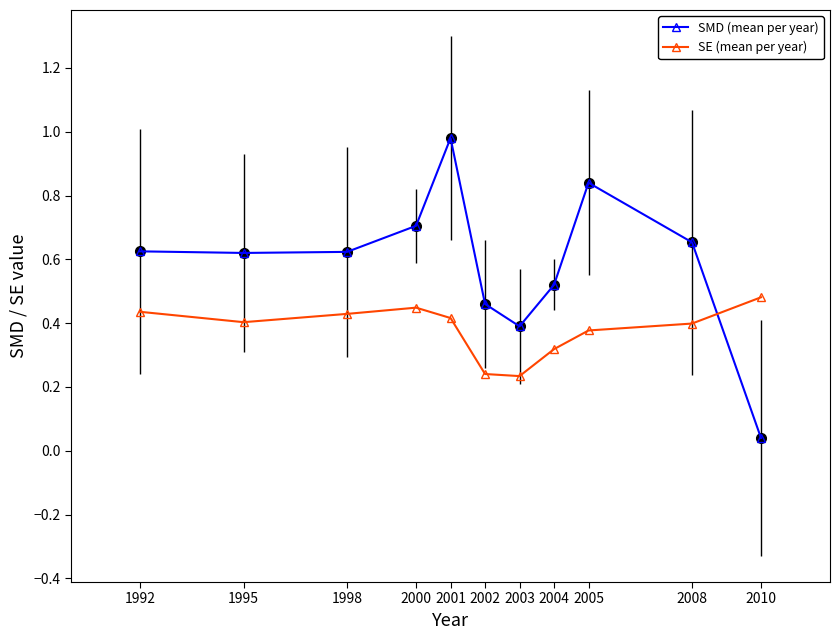

Which series has the largest range (max minus min)?

SMD (mean per year)